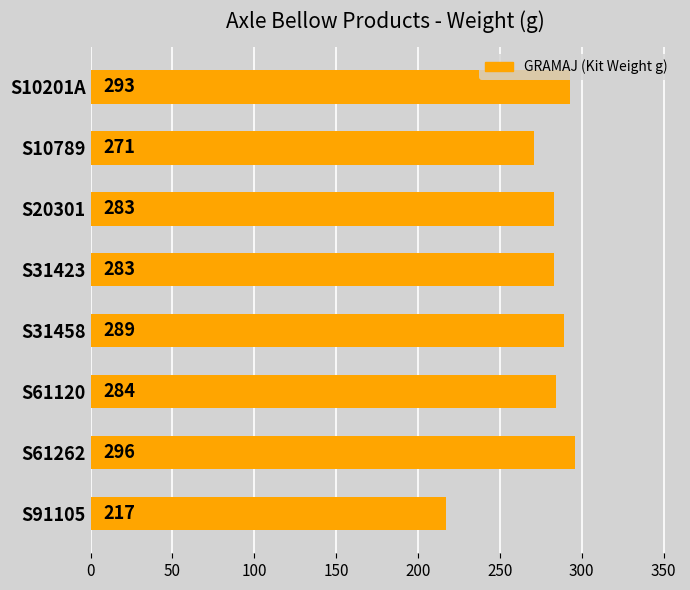

What position from the top is S61262?

7